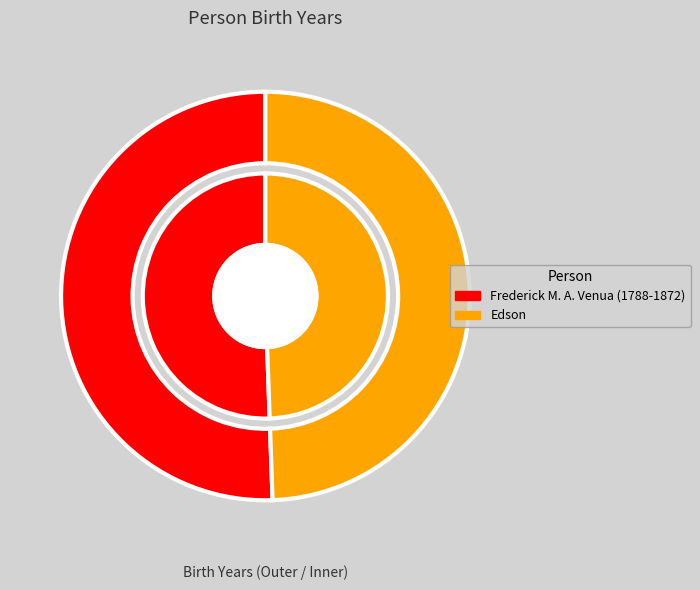

What percentage do Edson and Frederick M. A. Venua (1788-1872) together represent?

100.0%